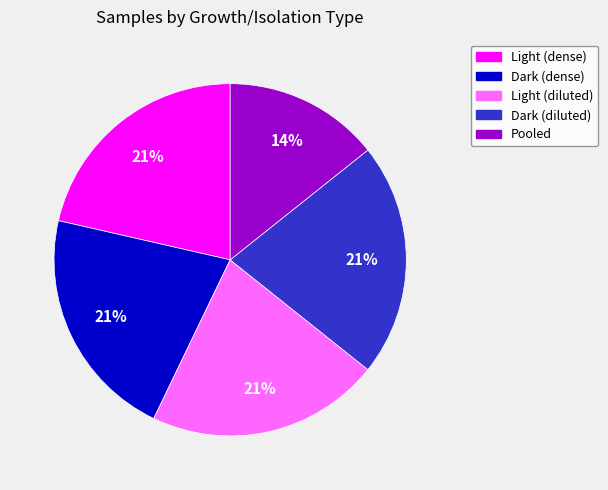

Approximately how many times larger is the value at Pooled compared to Light (dense)?

0.7